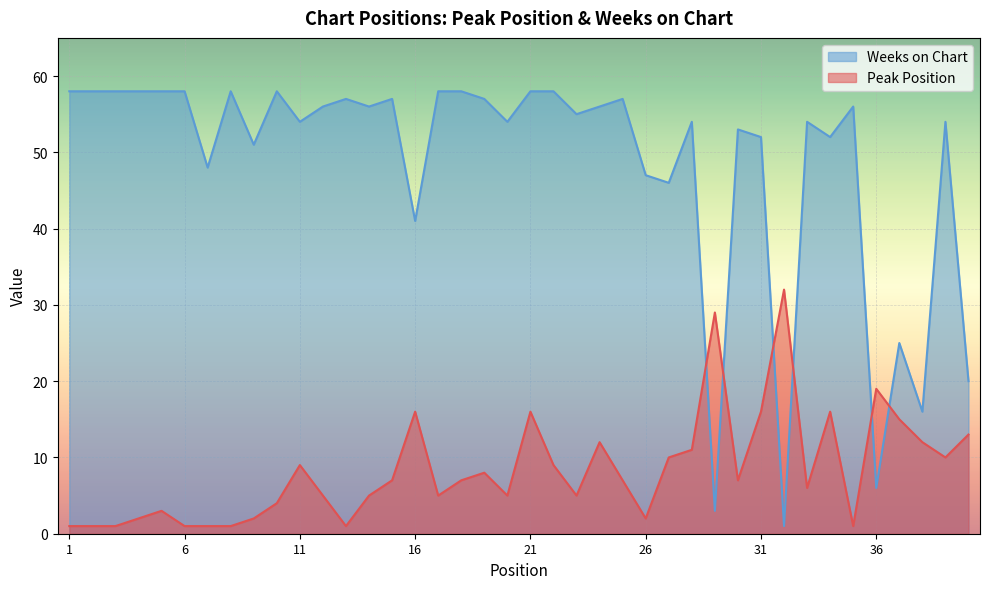

Rank the categories by Weeks on Chart value from highest to lowest.

1, 2, 3, 4, 5, 6, 8, 10, 17, 18, 21, 22, 13, 15, 19, 25, 12, 14, 24, 35, 23, 11, 20, 28, 33, 39, 30, 31, 34, 9, 7, 26, 27, 16, 37, 40, 38, 36, 29, 32